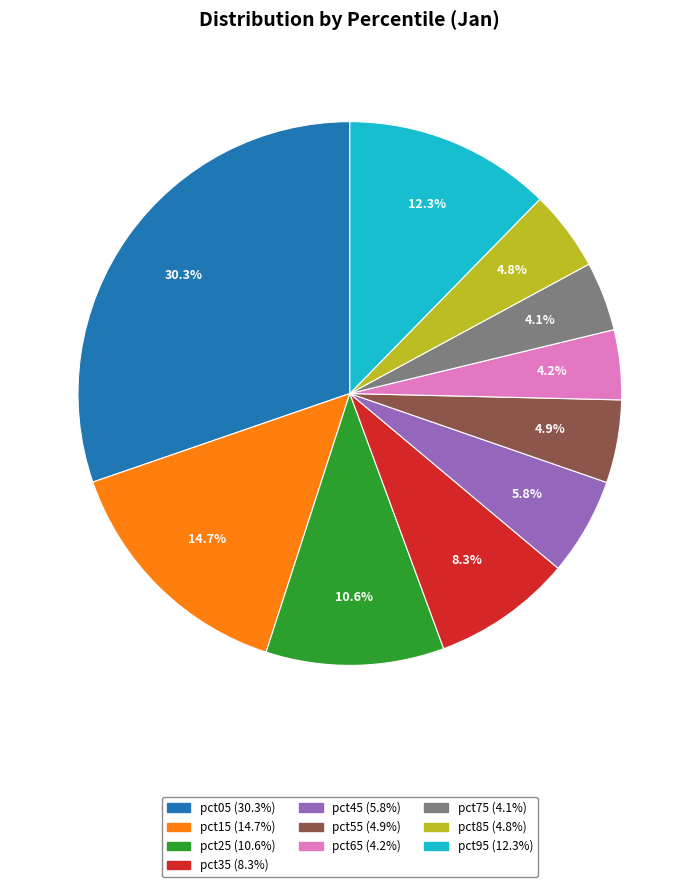

How many slices are in this pie chart?

10